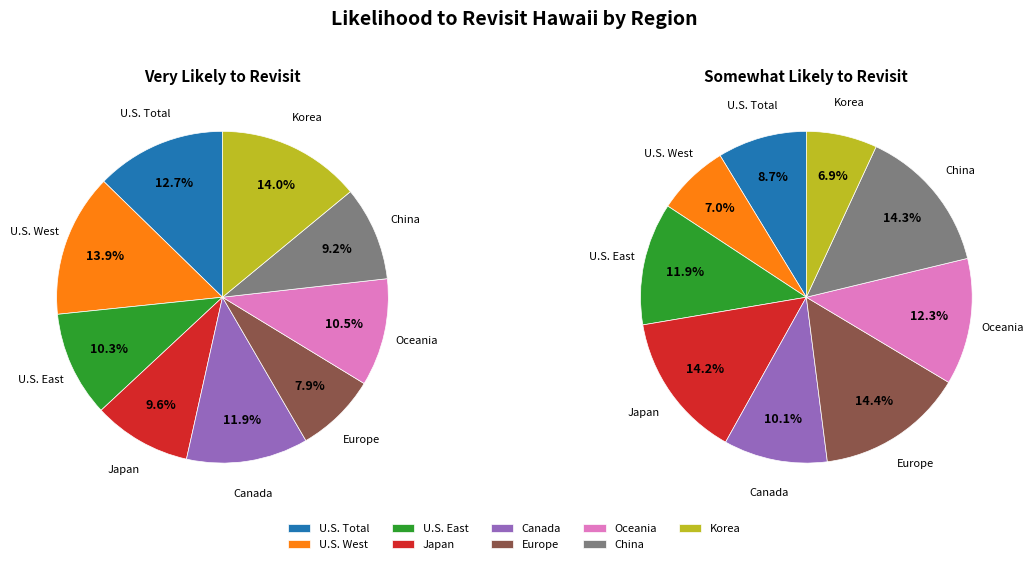

Count the number of slices in the pie.

9